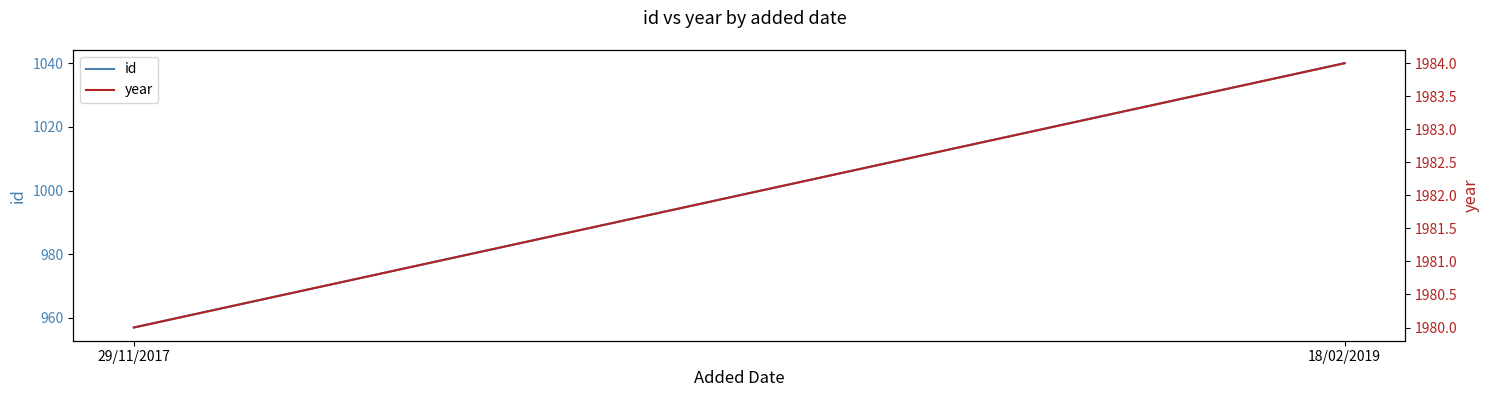

Reading right to left, extract all data points from this chart.

id: 1040	957
year: 1984	1980